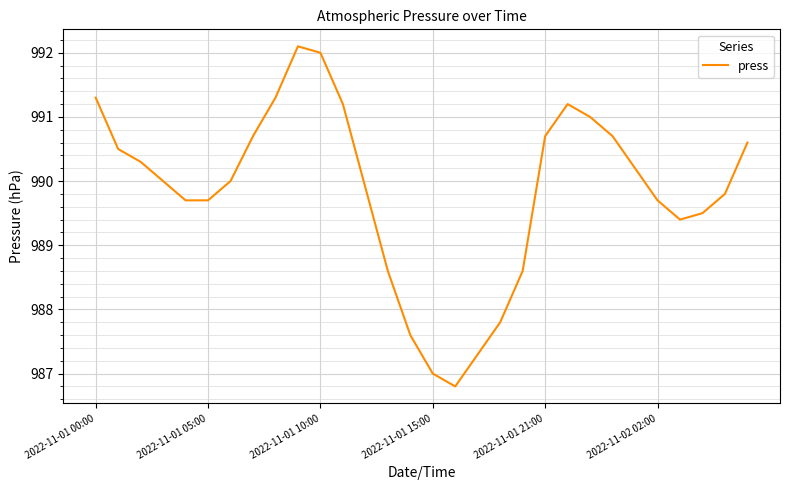

What is the minimum value shown in the chart?

986.8